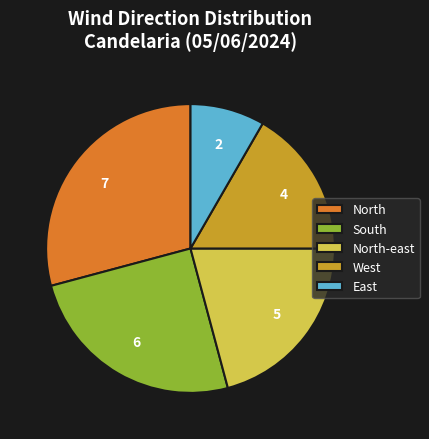

Rank the categories by value from lowest to highest.

East, West, North-east, South, North